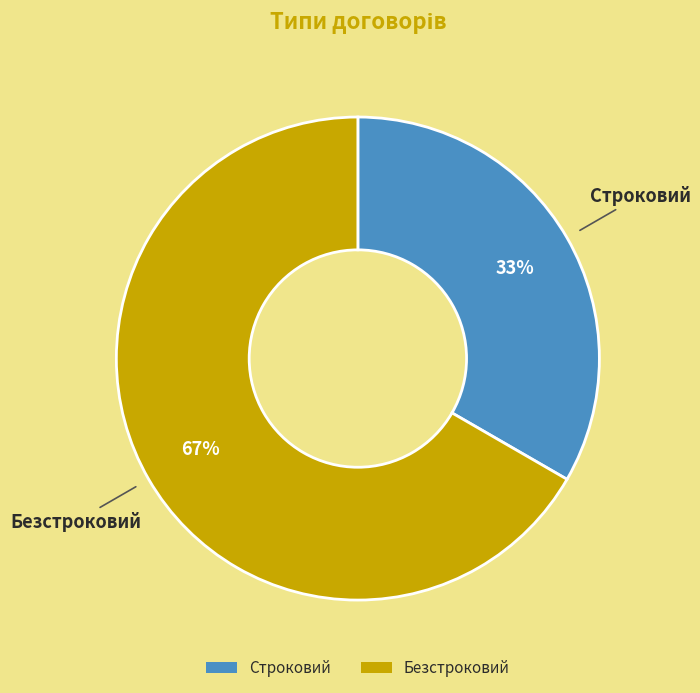

To the nearest percent, what is the average slice percentage?

50%